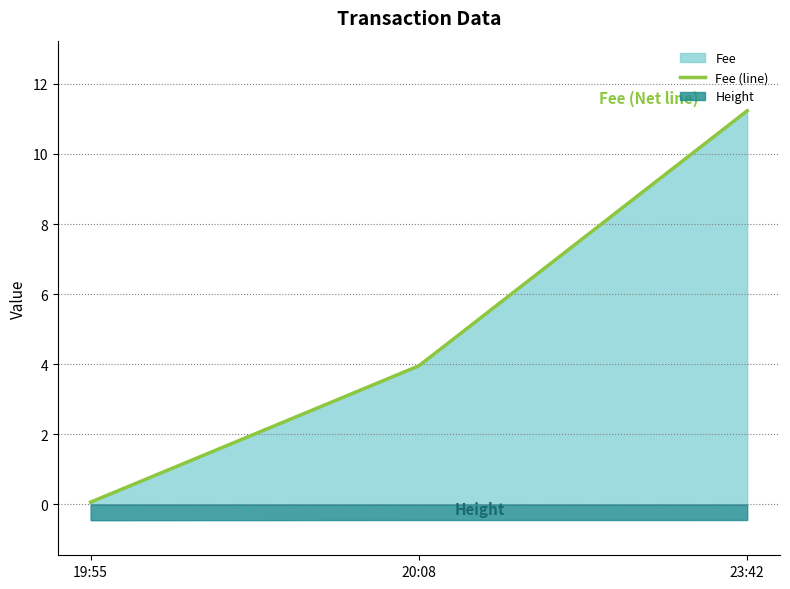

What is the average value?

5.1